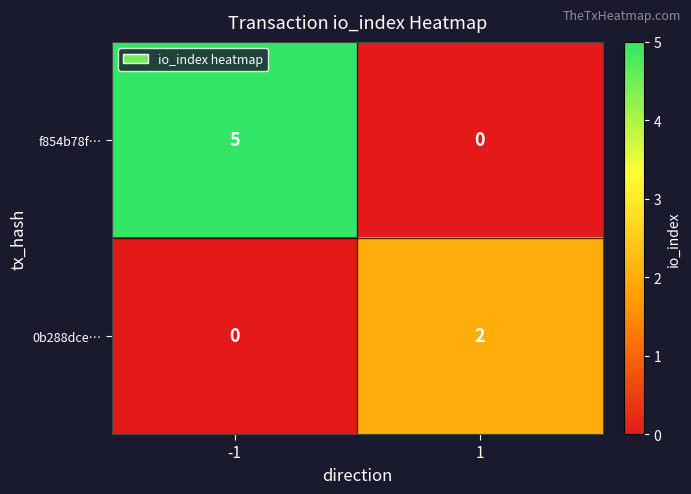

Reading right to left, transcribe all the data shown in this chart.

f854b78f…: 1=0	-1=5
0b288dce…: 1=2	-1=0